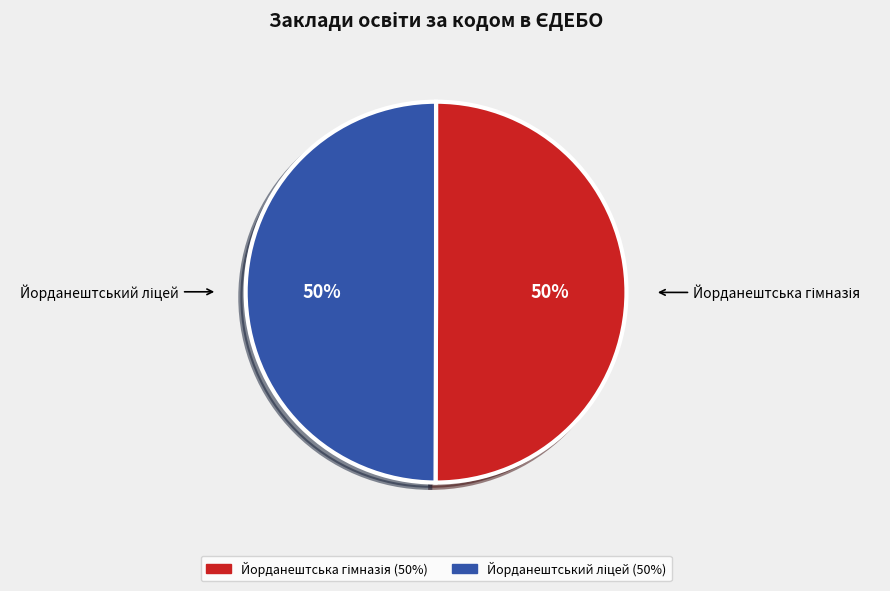

How many slices are in this pie chart?

2